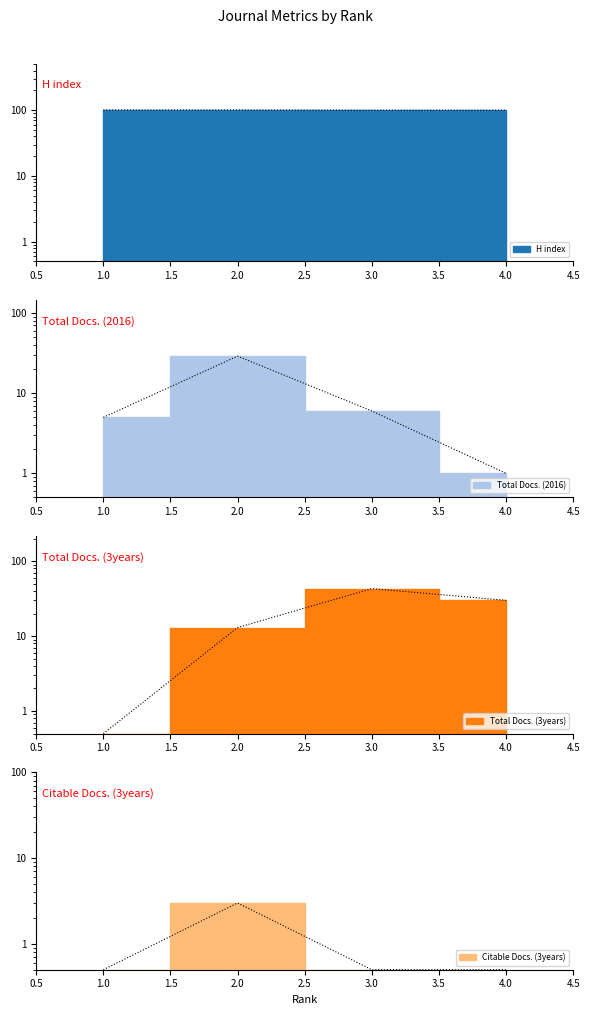

True or false: H index and Total Docs. (2016) intersect in this chart.

False